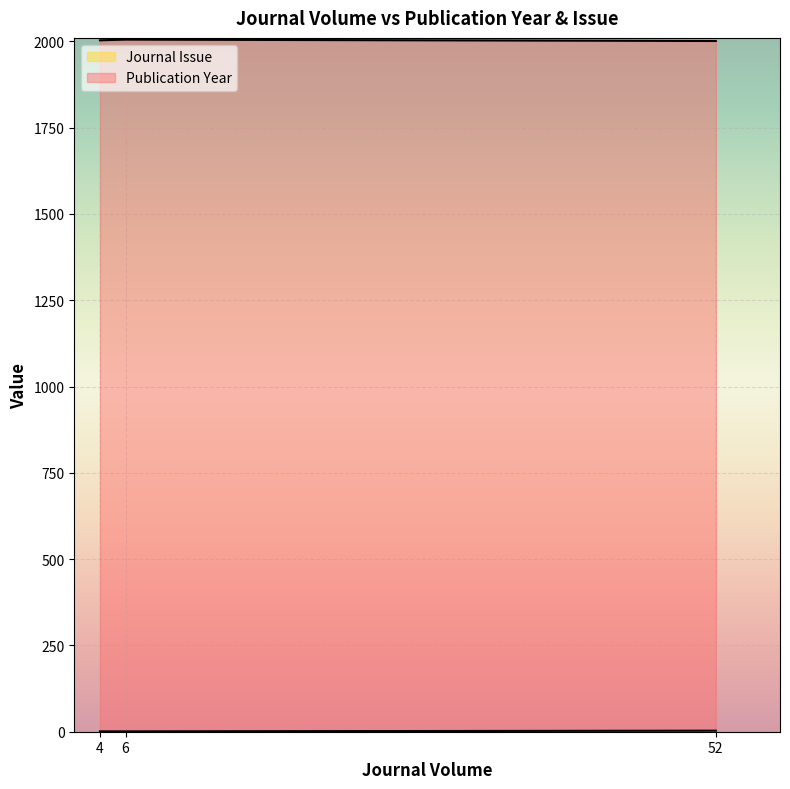

Does the chart display data point markers on the line(s)?

No